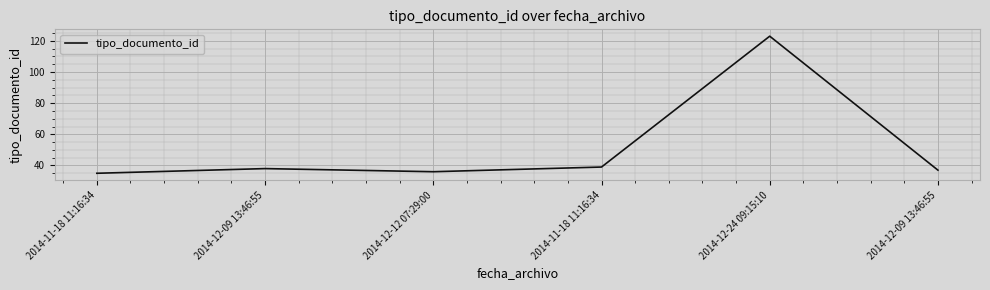

How many lines are shown in the chart?

1